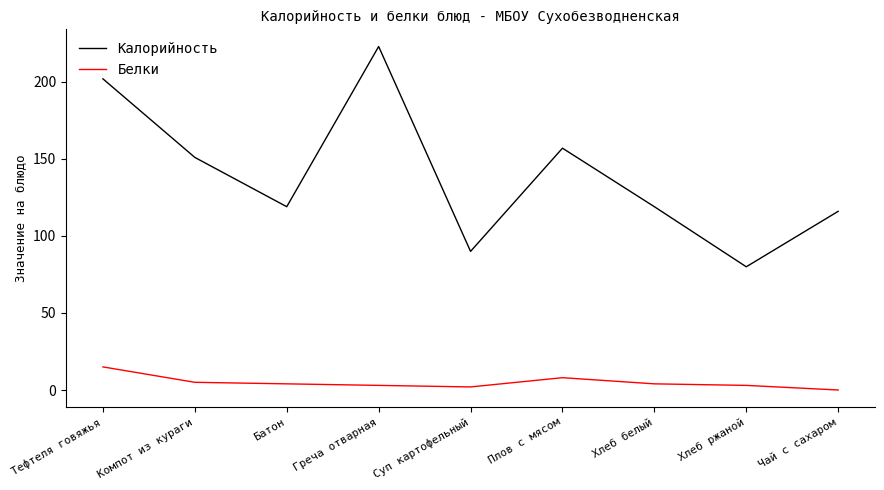

Is the value of Белки at Хлеб белый greater than the value of Калорийность at Суп картофельный?

No